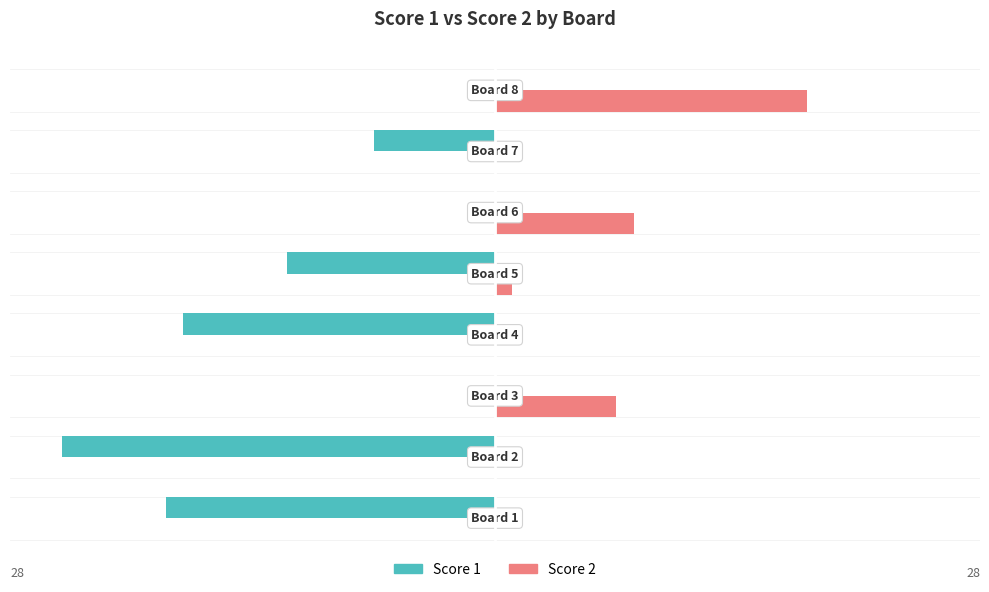

Which series has the largest total across all categories?

Score 2